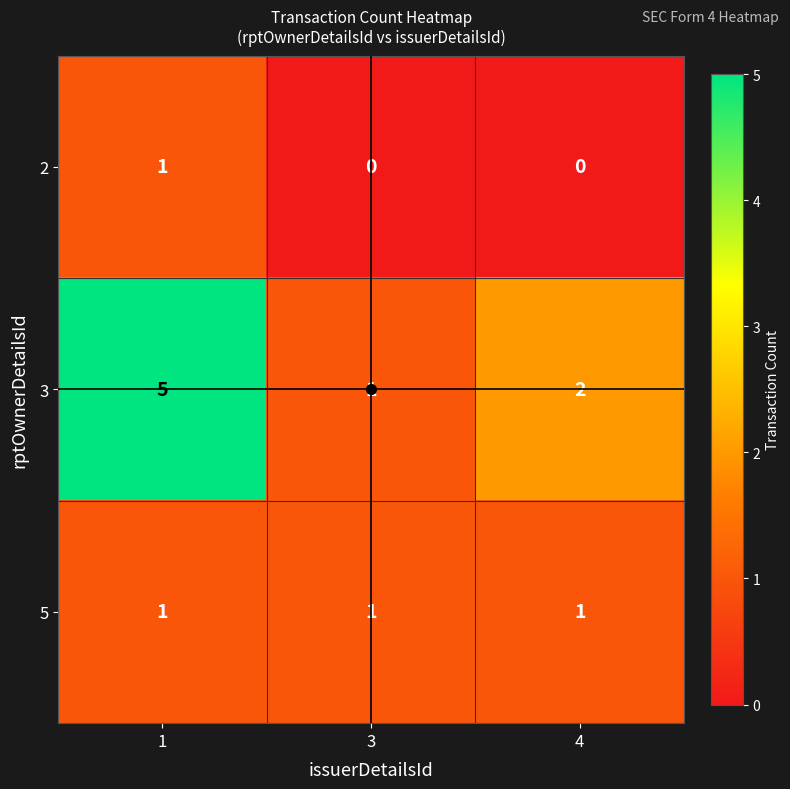

Which series has the largest total across all categories?

3